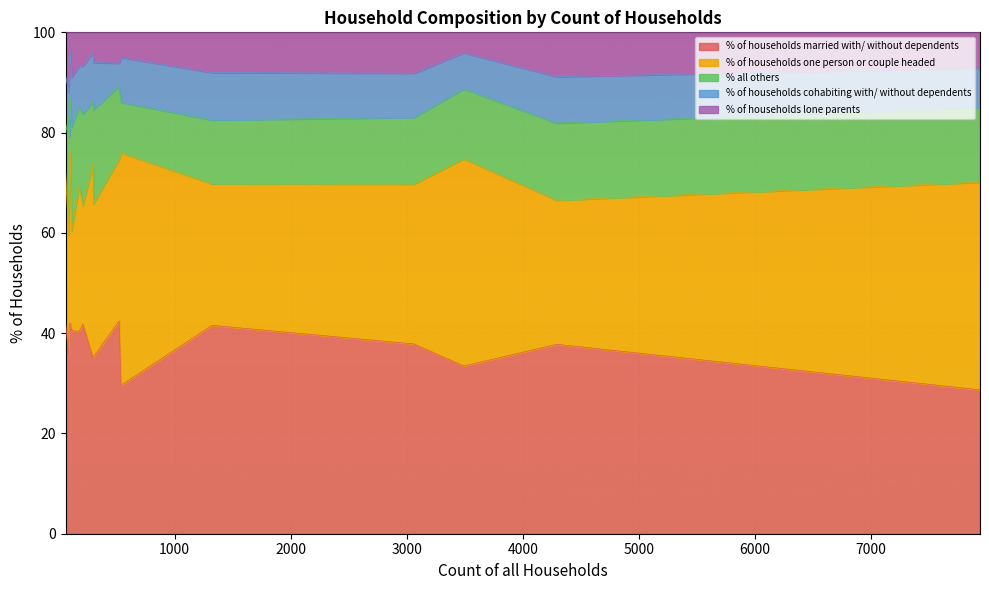

List the series in order of their peak value, highest first.

% of households one person or couple headed, % of households married with/ without dependents, % all others, % of households cohabiting with/ without dependents, % of households lone parents